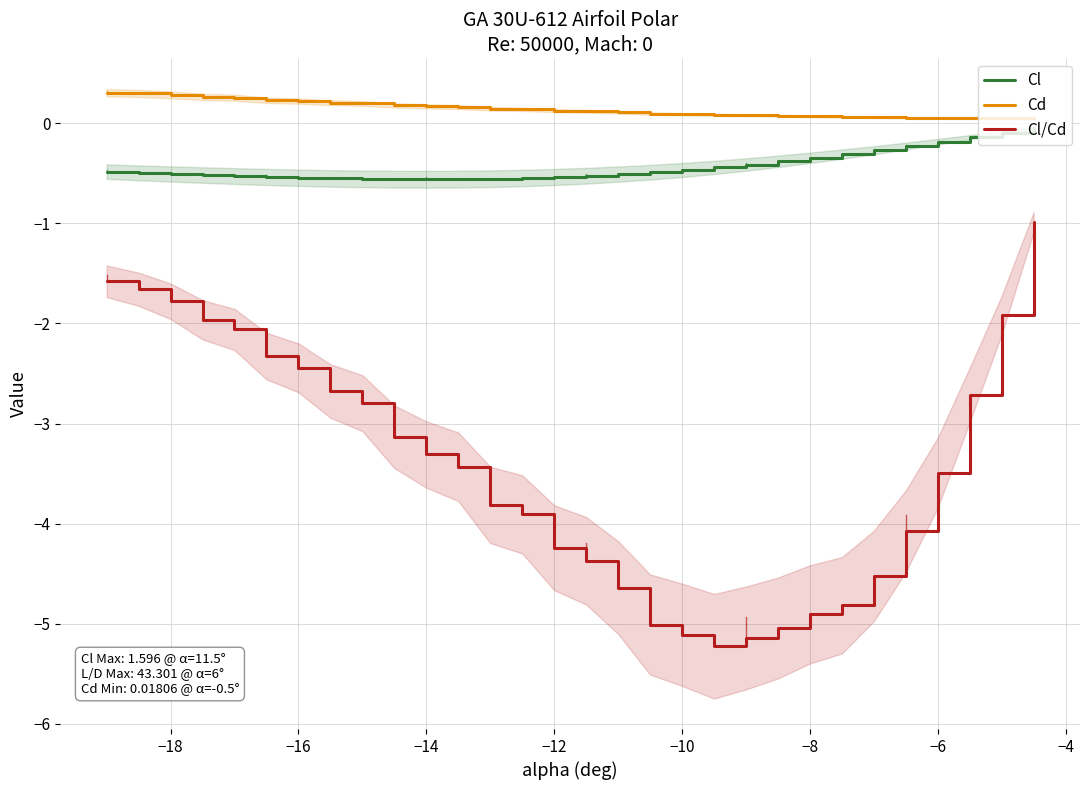

Is the value of Cd at −12 greater than the value of Cl/Cd at −12?

Yes